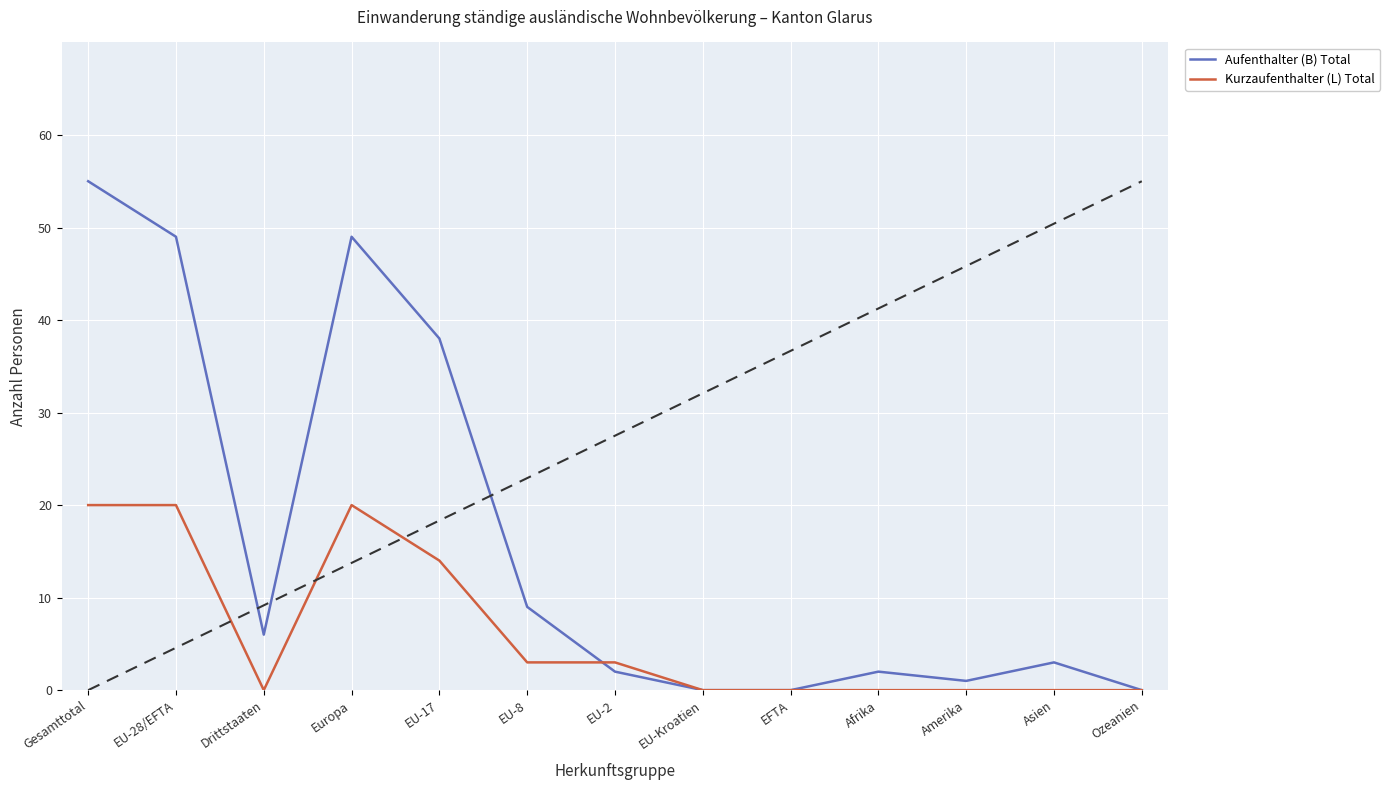

List the series in order of their peak value, lowest first.

Kurzaufenthalter (L) Total, Aufenthalter (B) Total